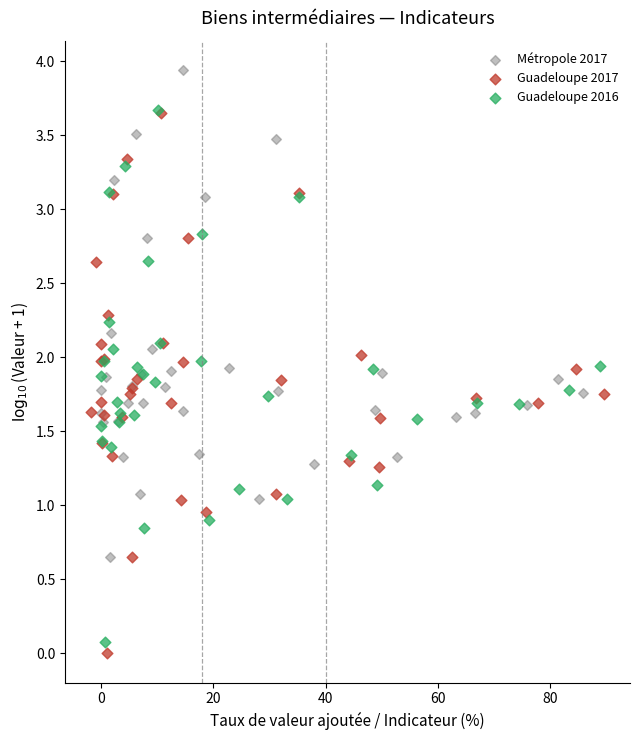

Which series has the largest Y range (max minus min)?

Guadeloupe 2017